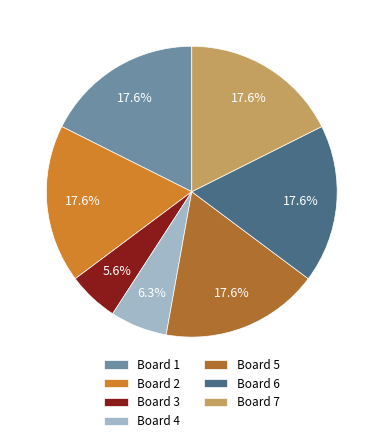

Is there any slice that represents more than half of the pie?

No